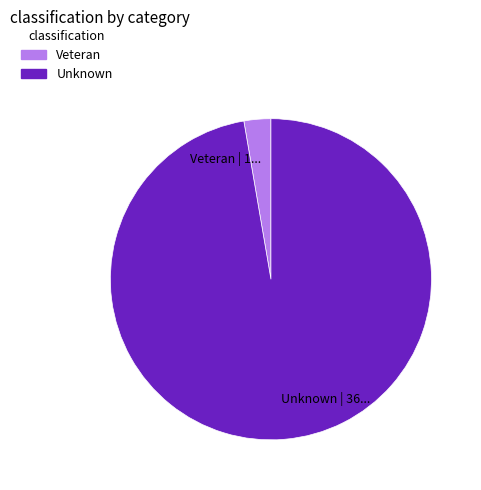

How many segments does this pie chart have?

2